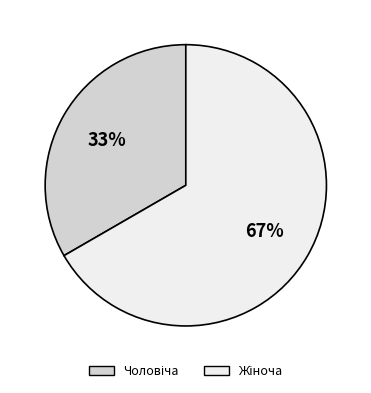

Is there a majority slice in this chart?

Yes